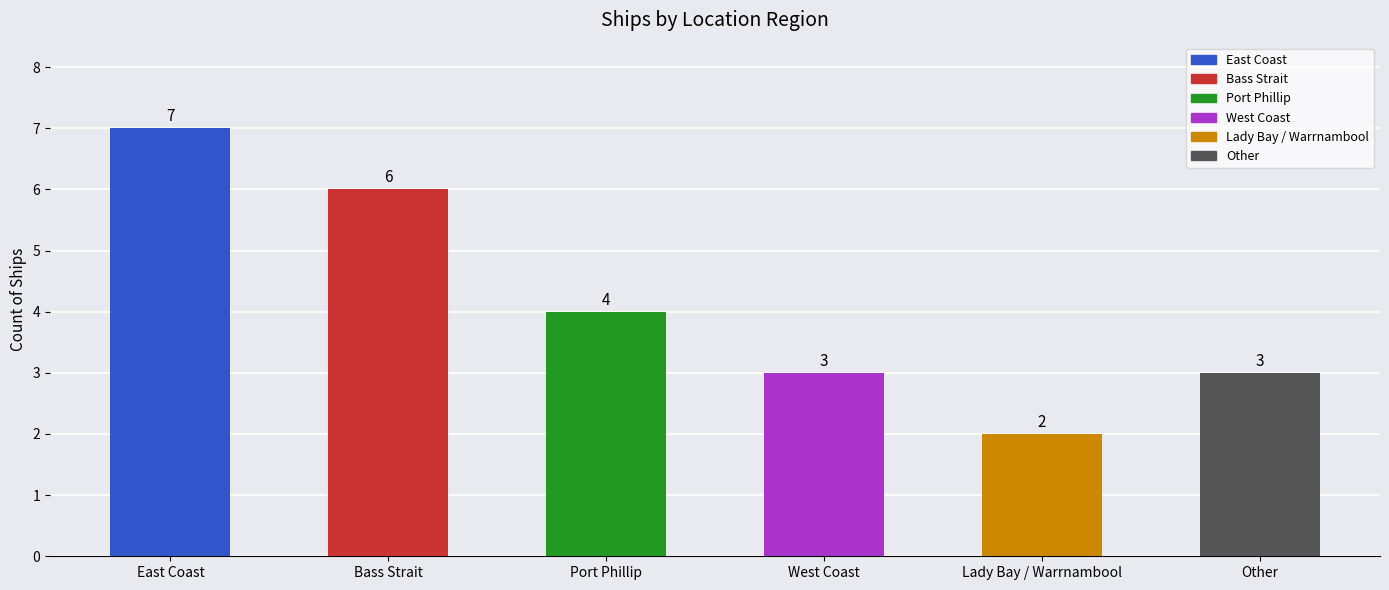

Between Port Phillip and East Coast, which is larger?

East Coast